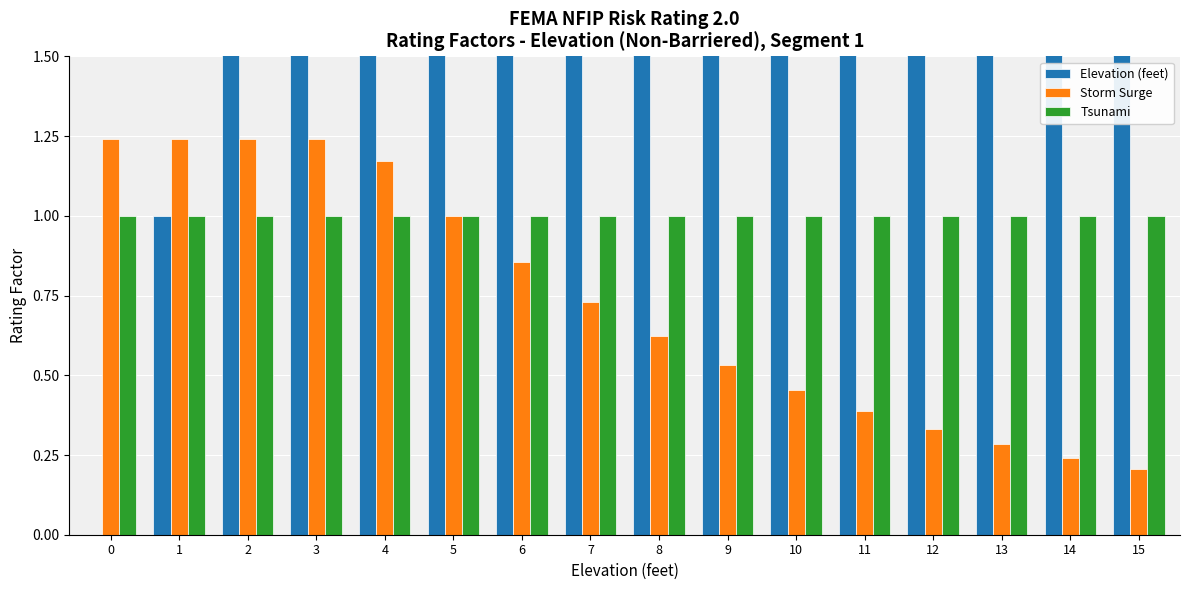

What is the total value across all series at 3?

5.2